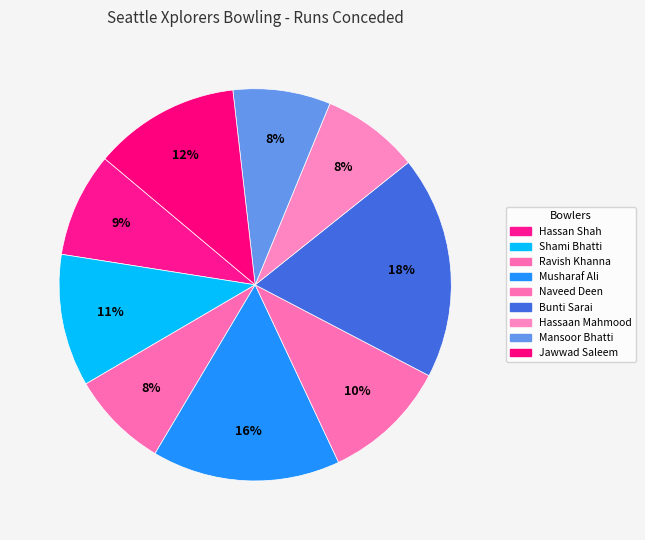

Which has a higher value, Naveed Deen or Musharaf Ali?

Musharaf Ali